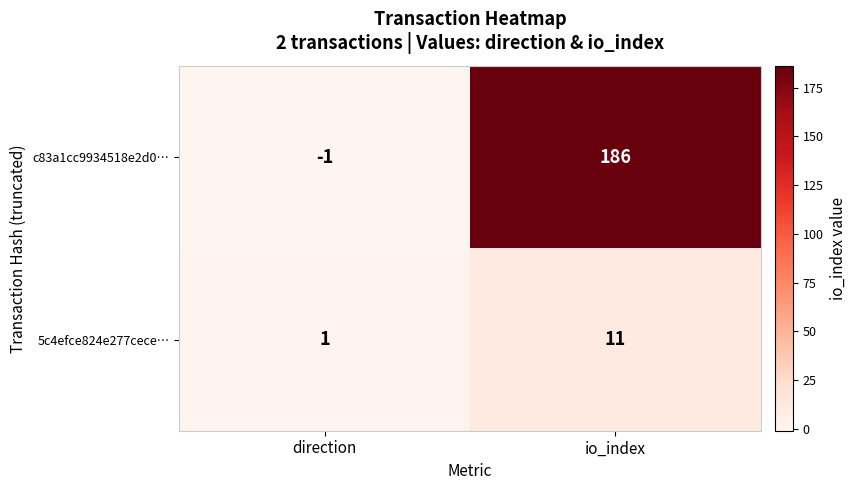

What is the sum of all 5c4efce824e277cece… values?

12